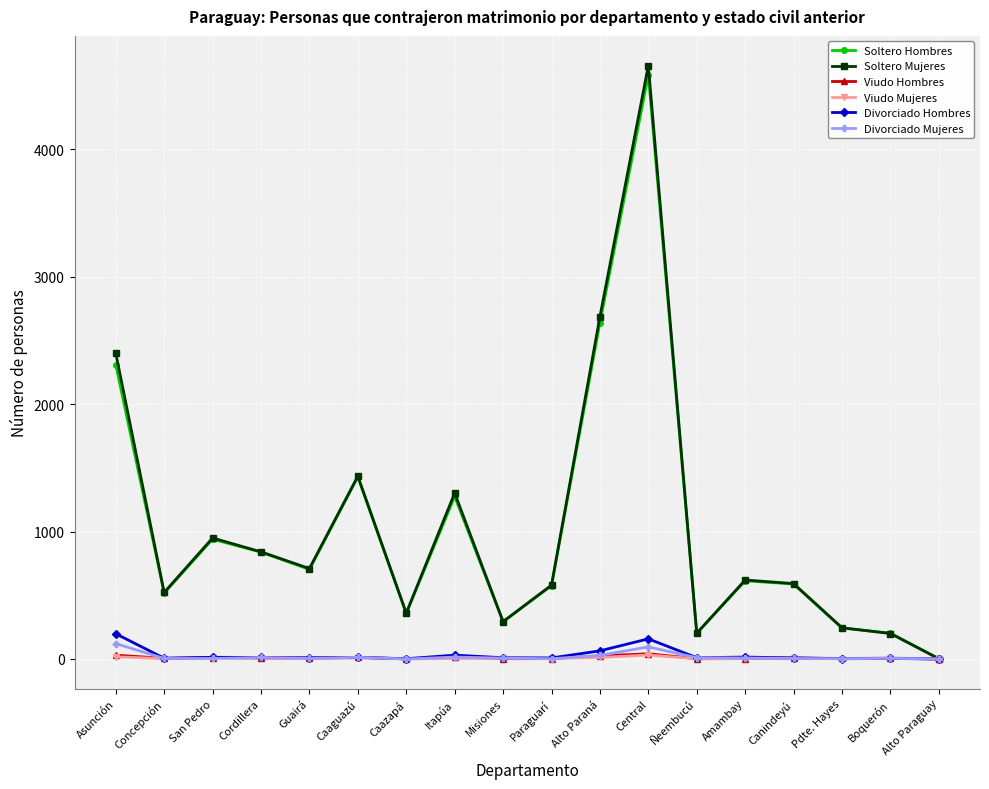

How many lines are shown in the chart?

6